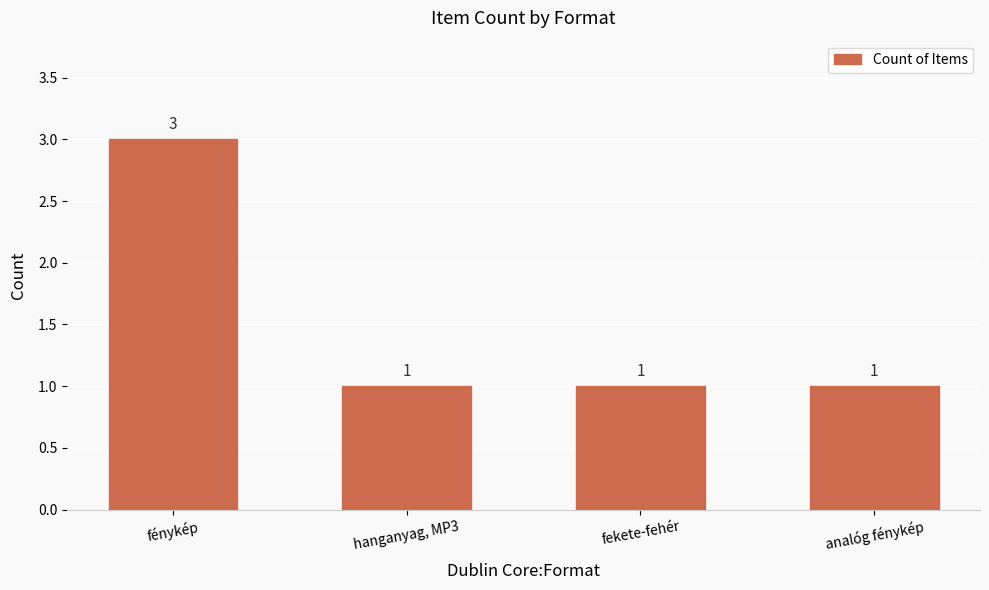

What value does the data have at fénykép?

3